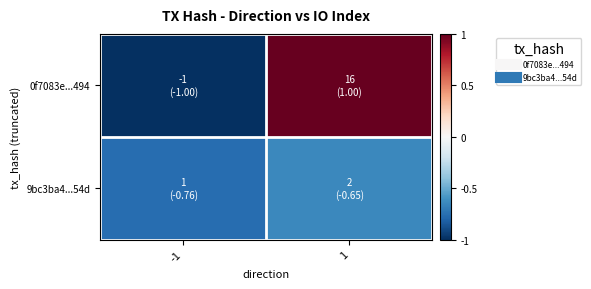

Which series has the widest spread of values?

0f7083e...494